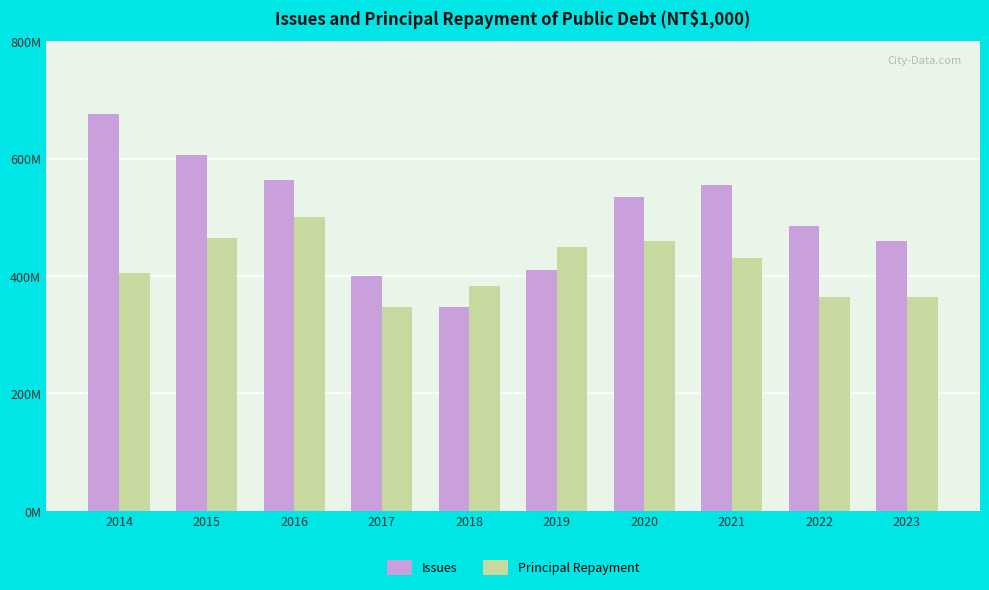

Which series has the largest total across all categories?

Issues